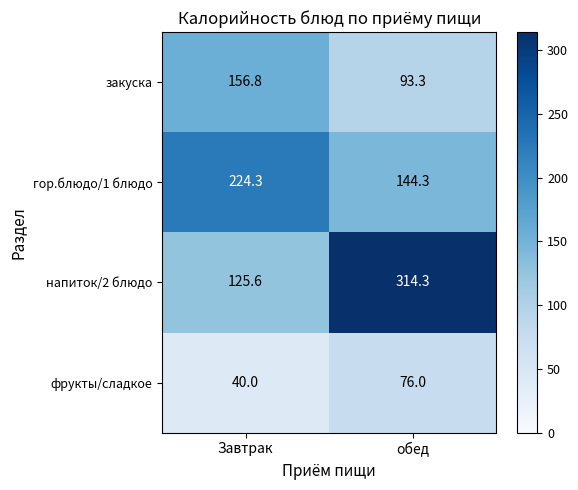

Reading right to left, extract all data points from this chart.

закуска: обед=93.3	Завтрак=156.8
гор.блюдо/1 блюдо: обед=144.3	Завтрак=224.3
напиток/2 блюдо: обед=314.3	Завтрак=125.6
фрукты/сладкое: обед=76.0	Завтрак=40.0